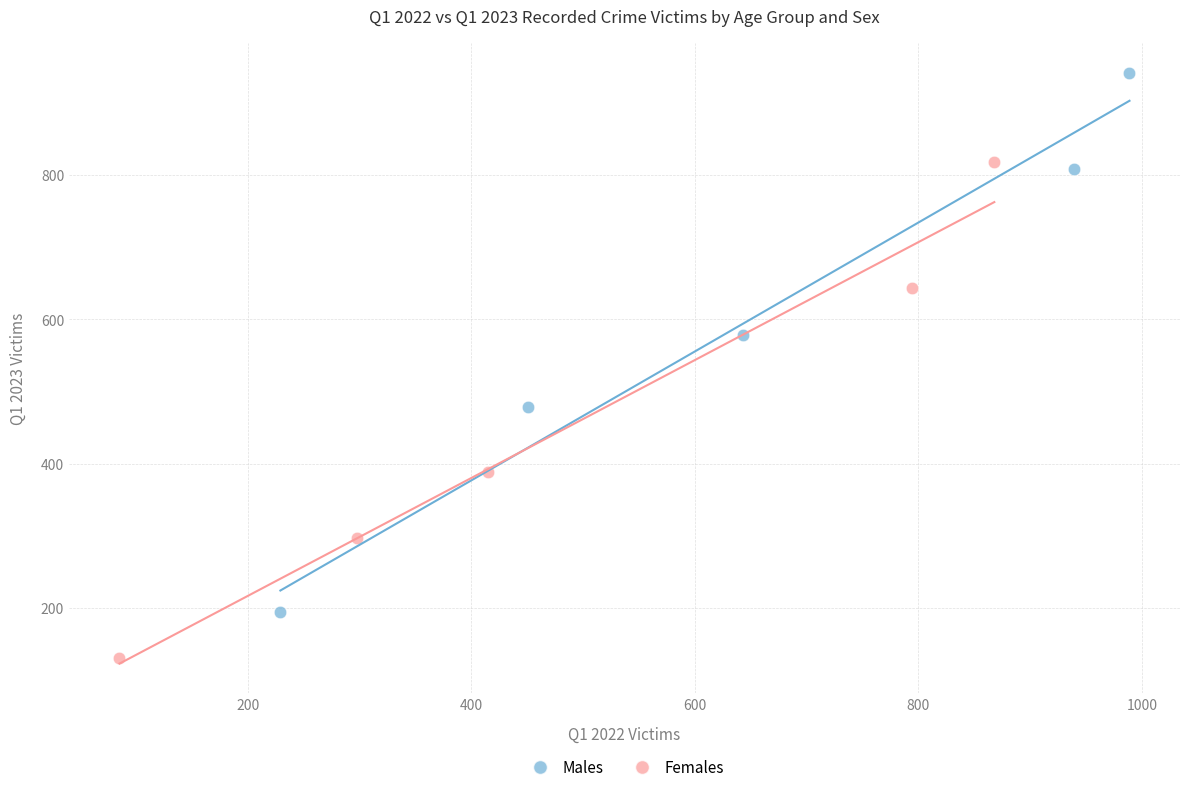

Which series reaches the minimum Y coordinate?

Females